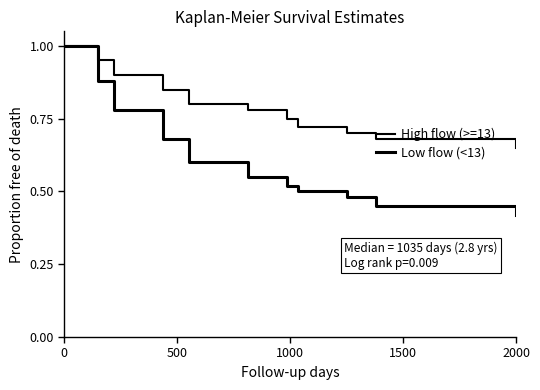

How many lines are shown in the chart?

2